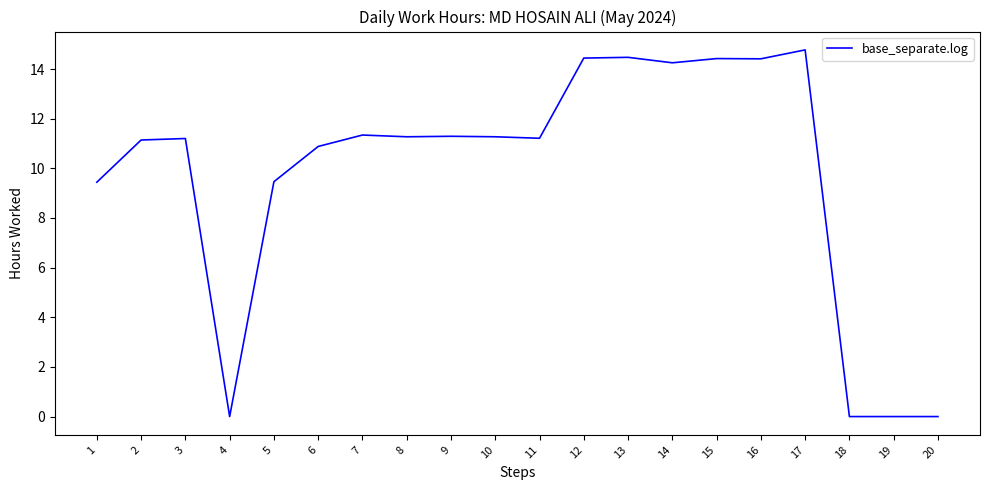

What is the difference between the values at 20 and 9?

11.3